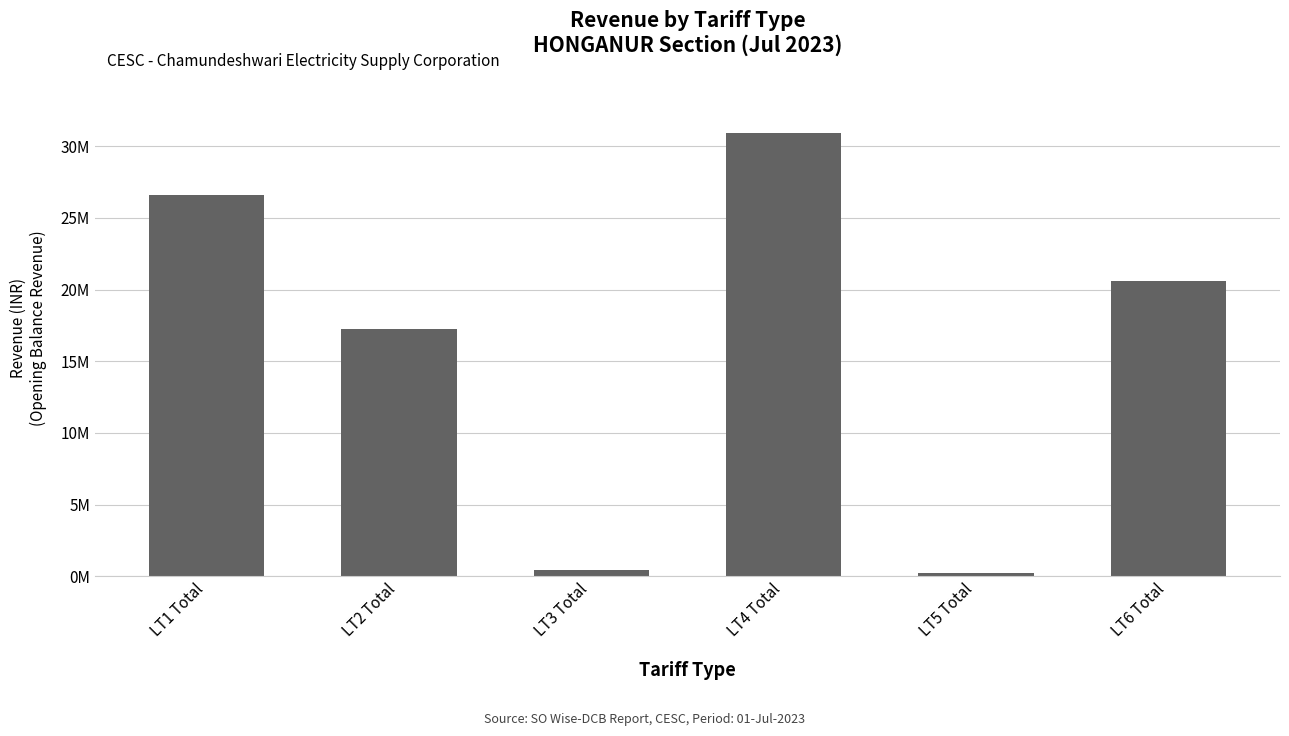

Are the bars horizontal?

No